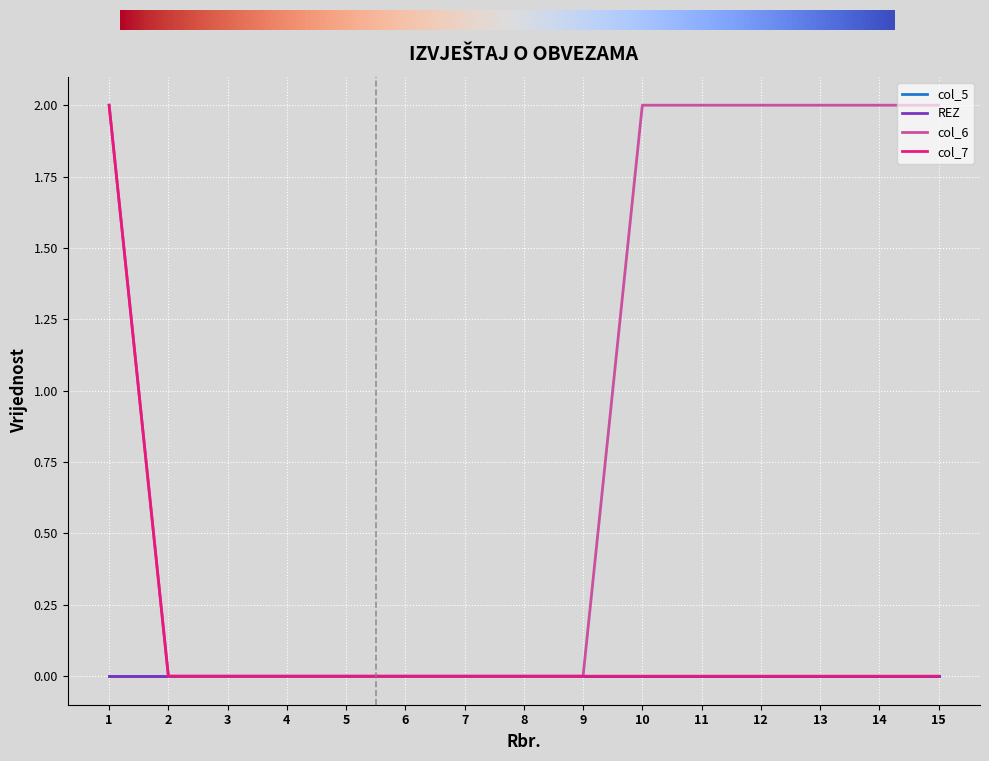

Which category has the lowest value in the col_6 series?

2